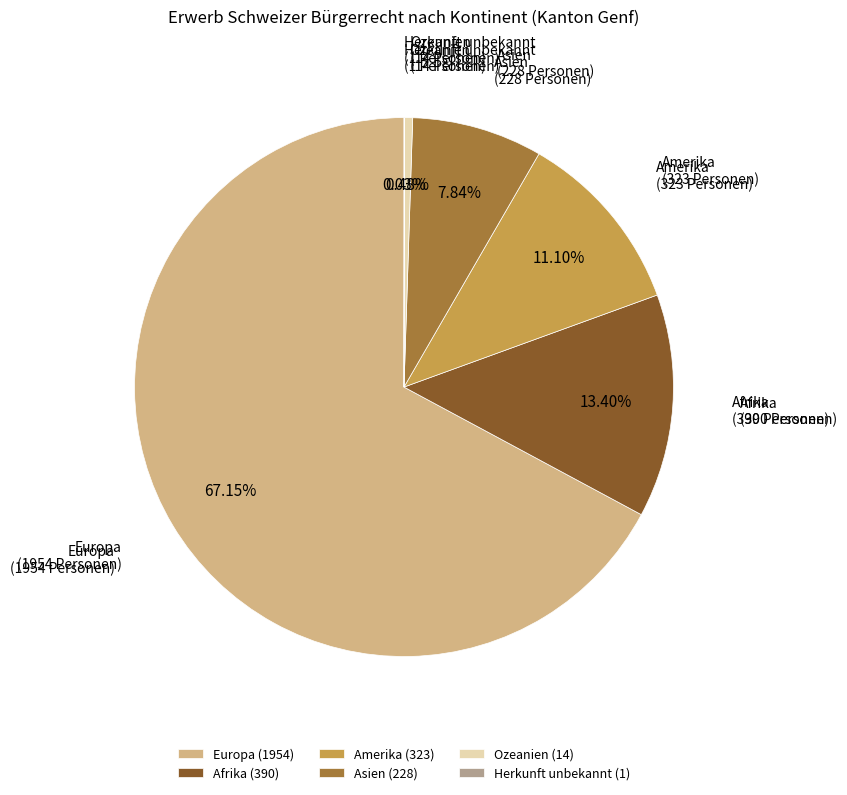

Is Europa the majority of the pie?

Yes